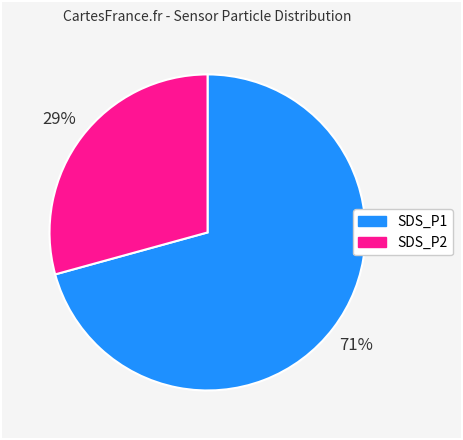

How many segments does this pie chart have?

2